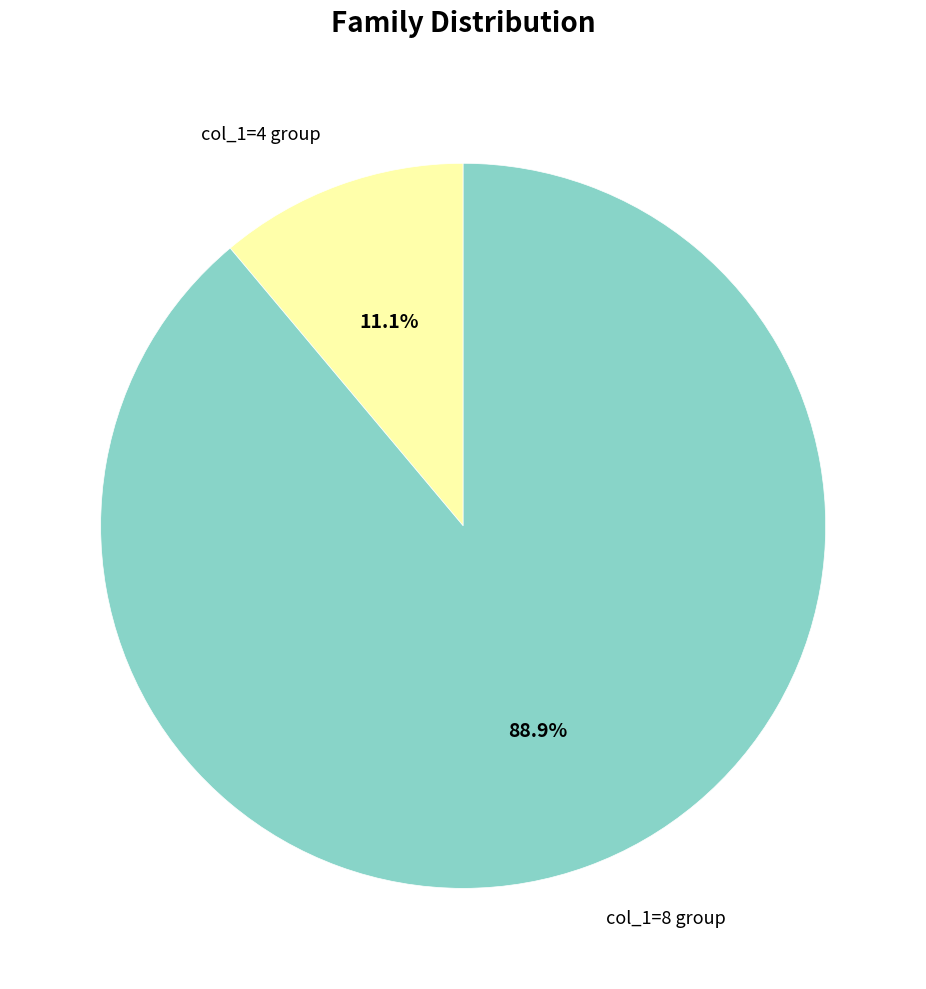

Which slice represents more than half of the pie?

col_1=8 group